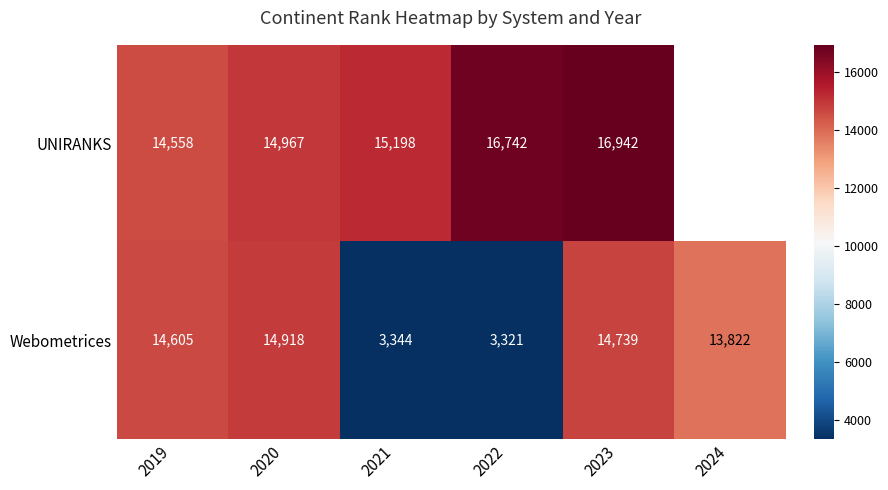

What is the total value across all series at 2023?

31681